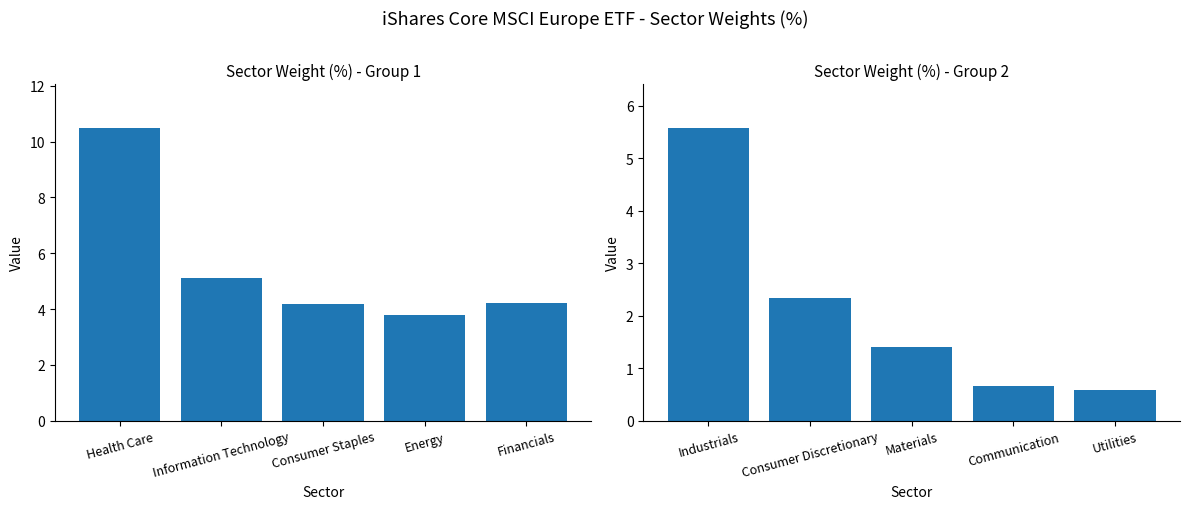

Are the bars grouped side by side (vs. stacked)?

No